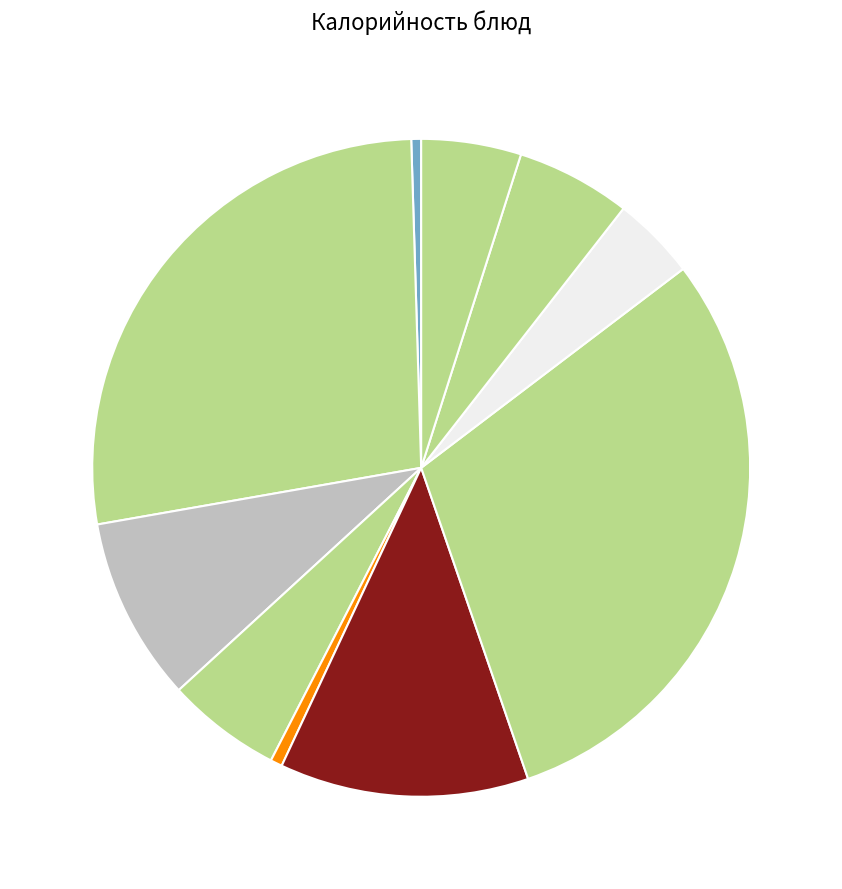

How many slices are in this pie chart?

10